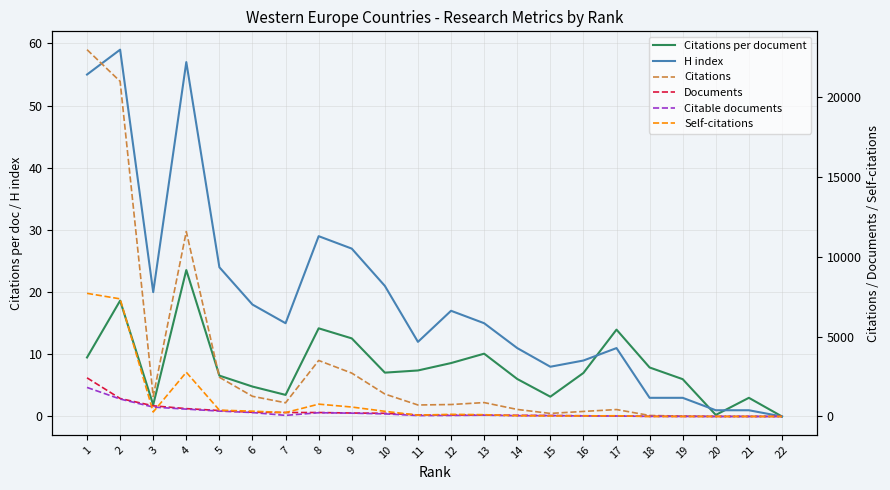

How many data points in Citations are less than 856?

11